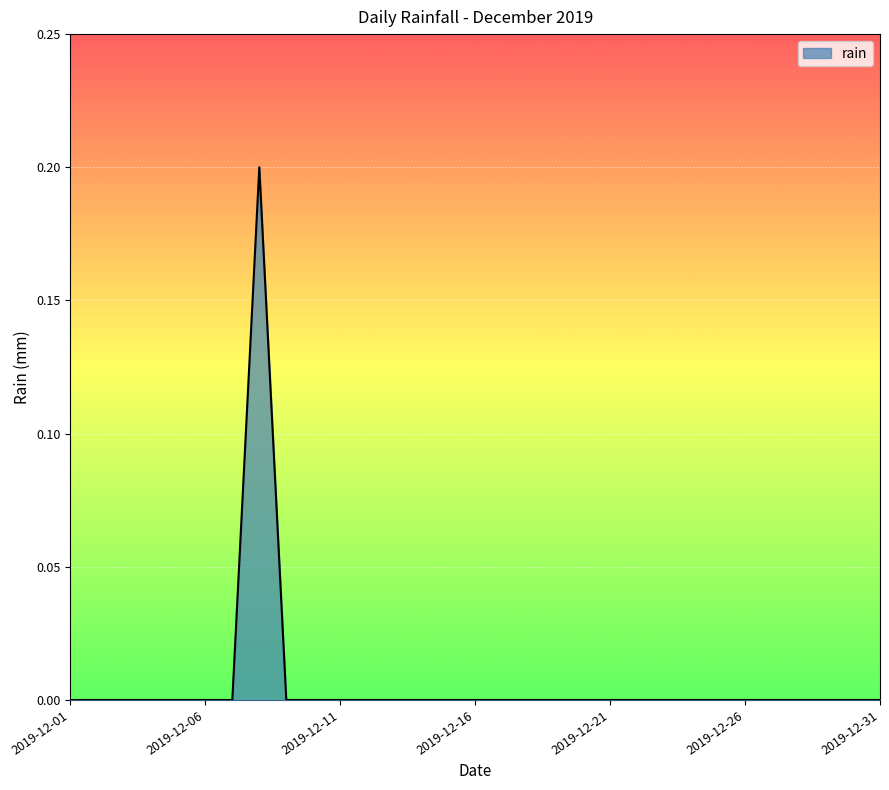

Count the number of data series in this chart.

1